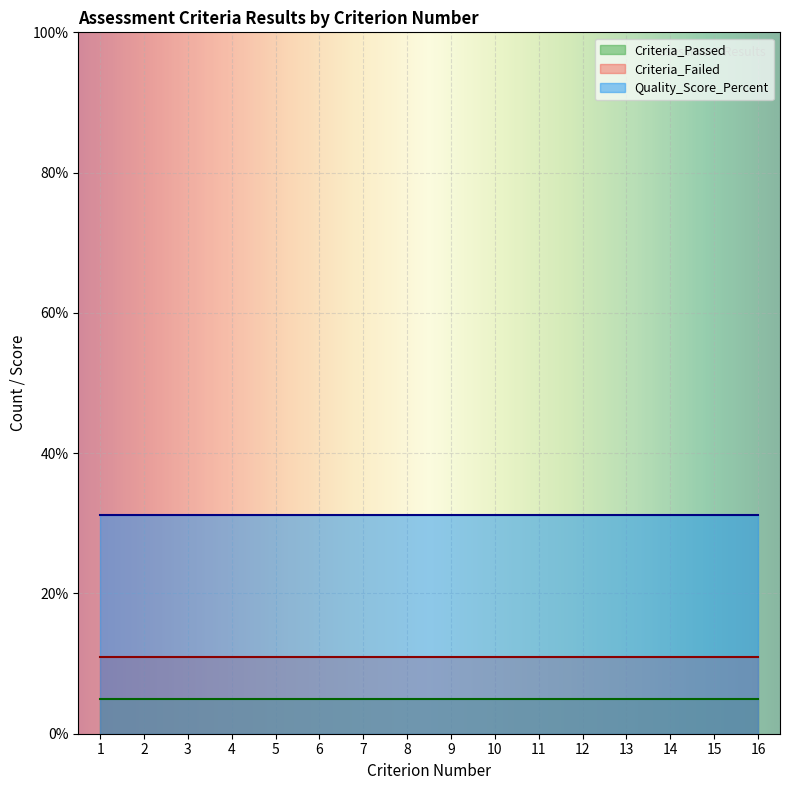

Is it true that Criteria_Failed equals 11.0 at 2?

True